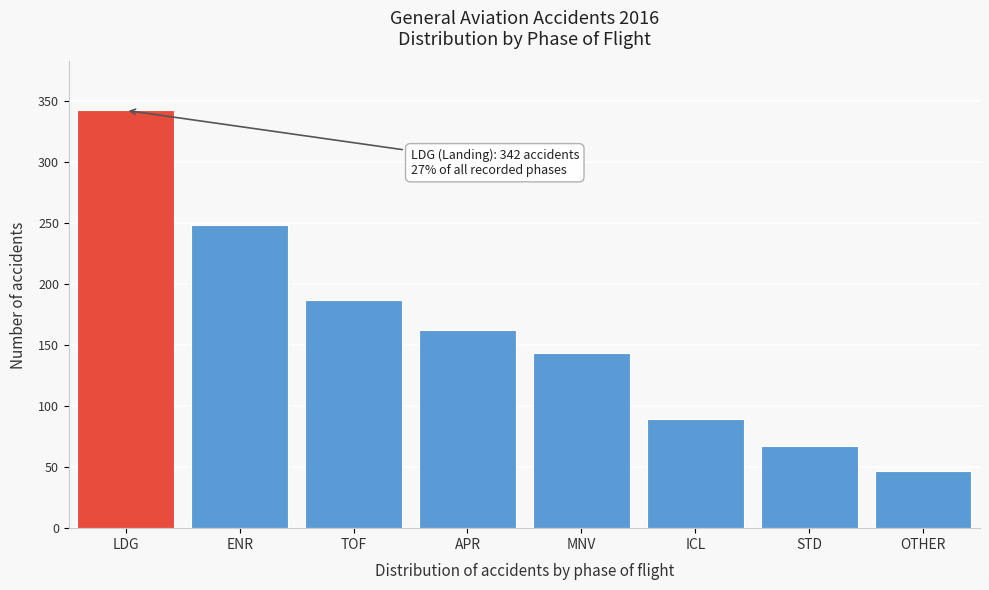

Reading left to right, list all the values displayed in this chart.

LDG=342	ENR=248	TOF=187	APR=162	MNV=143	ICL=89	STD=67	OTHER=47